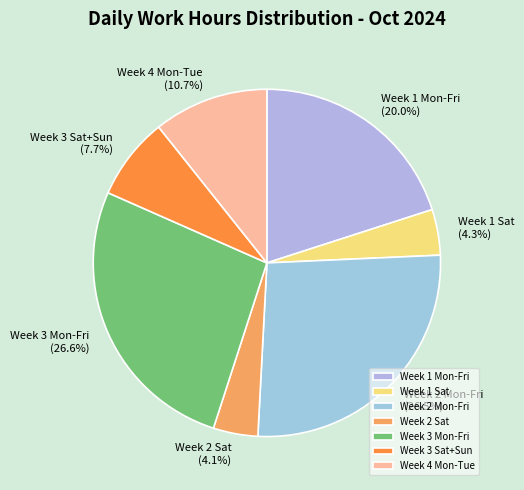

Is there a majority slice in this chart?

No